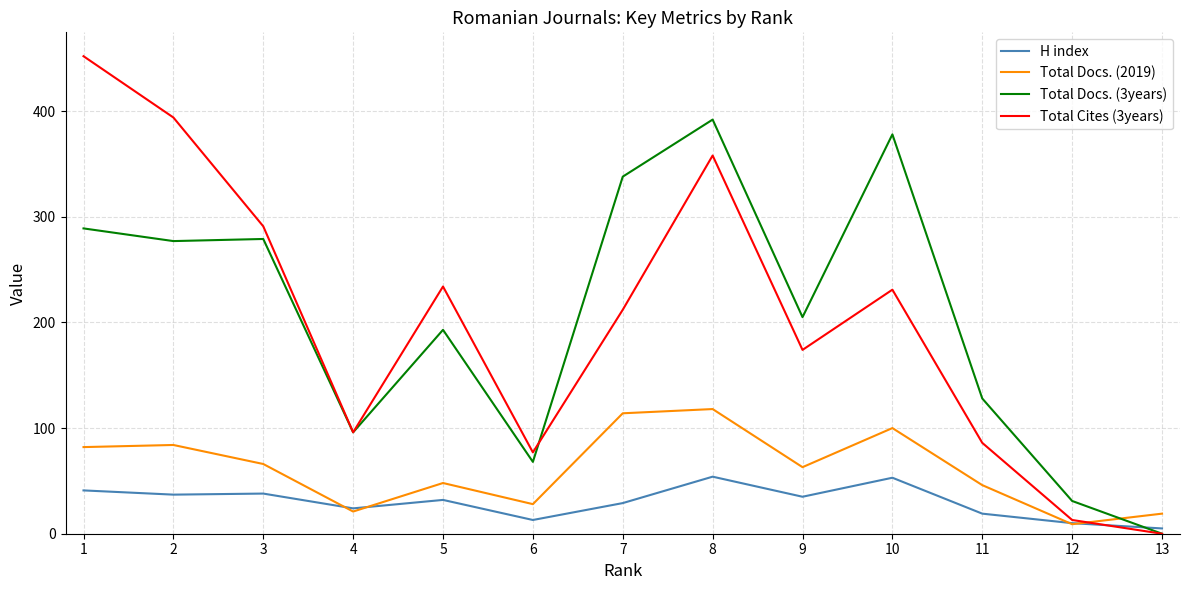

The value of Total Docs. (2019) at 11 is 69. True or false?

False